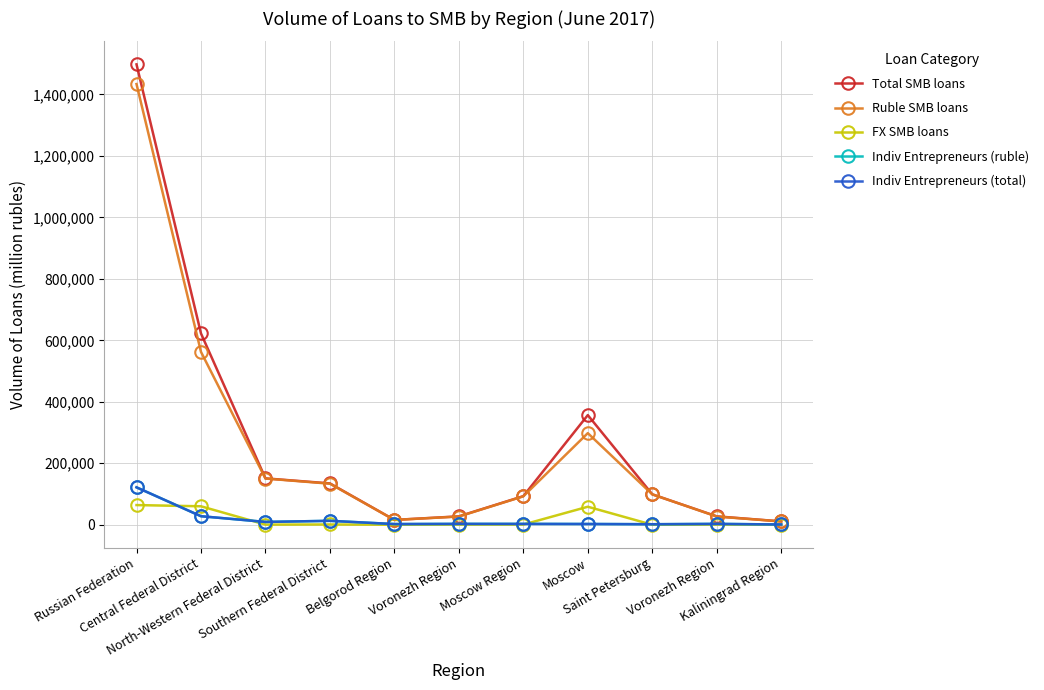

What is the value of the FX SMB loans point at the 7th from the left?

618